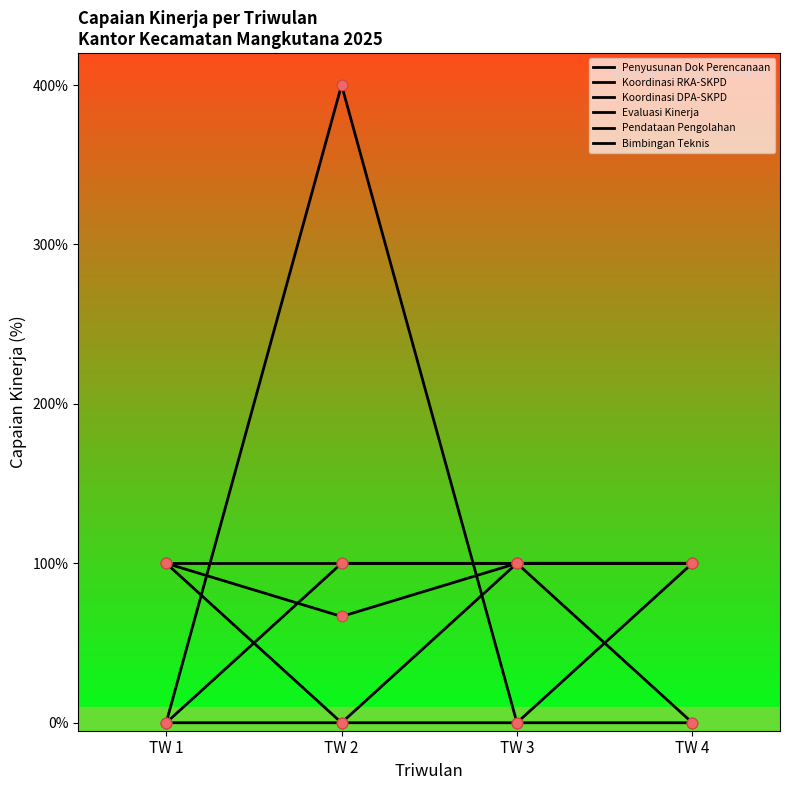

Is the value of Bimbingan Teknis at TW 3 greater than the value of Koordinasi RKA-SKPD at TW 3?

No